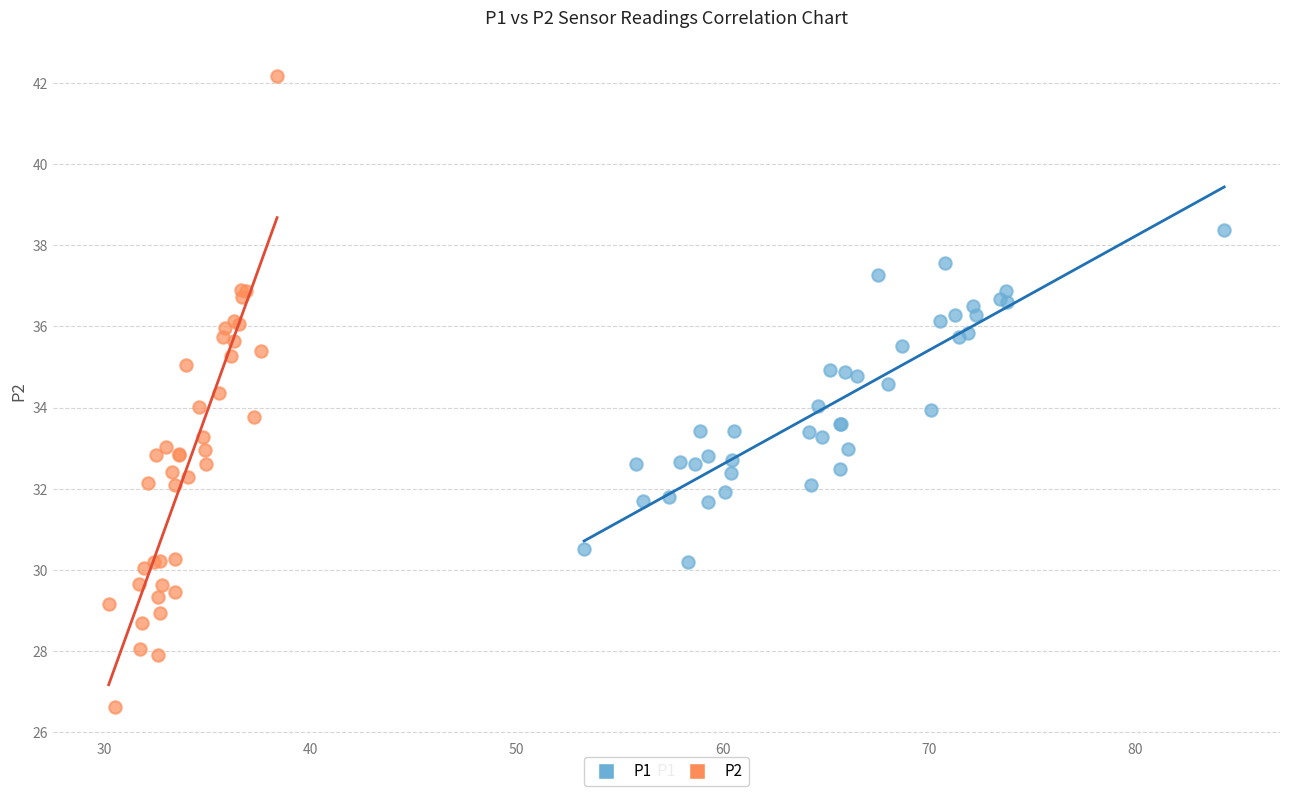

What are all the series names shown in the legend?

P1, P2